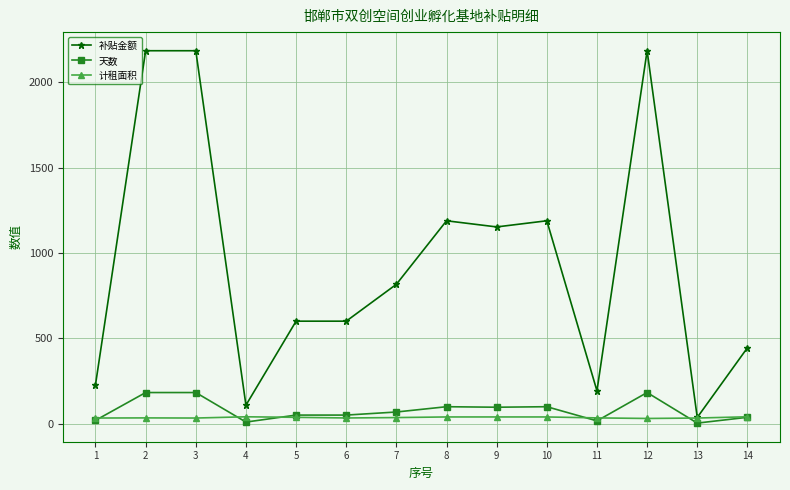

What is the highest value of the 计租面积 series?

40.0